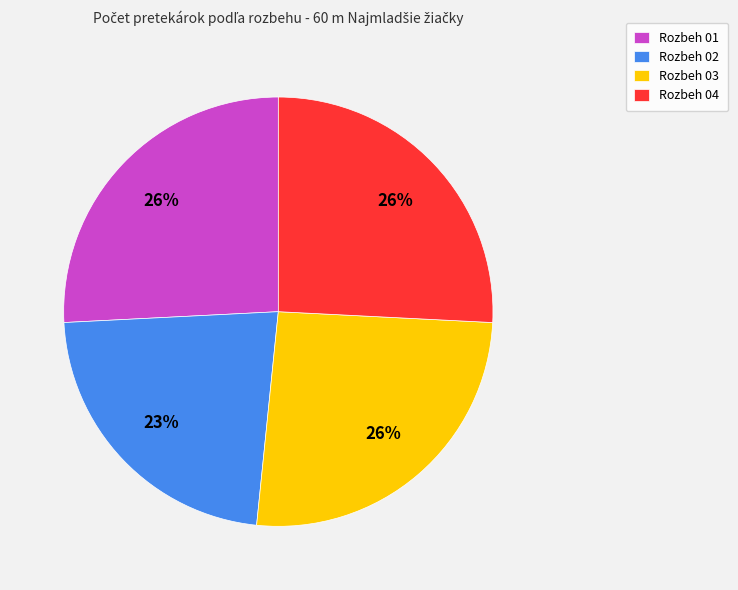

Is it true that Rozbeh 01 is 26% of the pie?

True